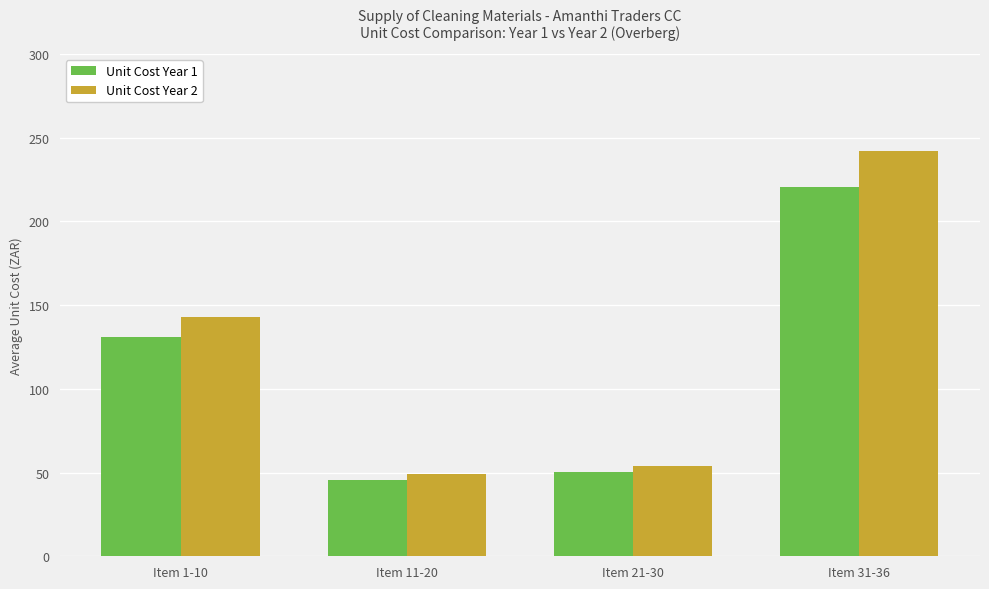

Is it true that Unit Cost Year 1 equals 182.3 at Item 1-10?

False